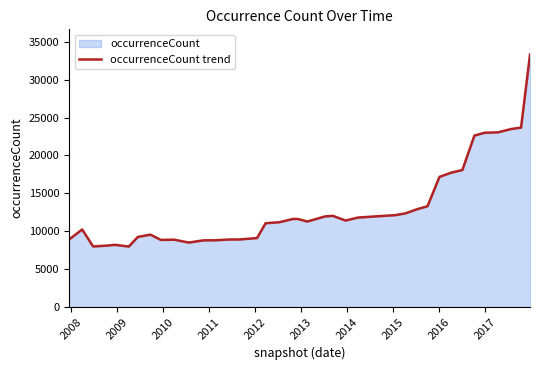

Count the number of categories in the chart.

40